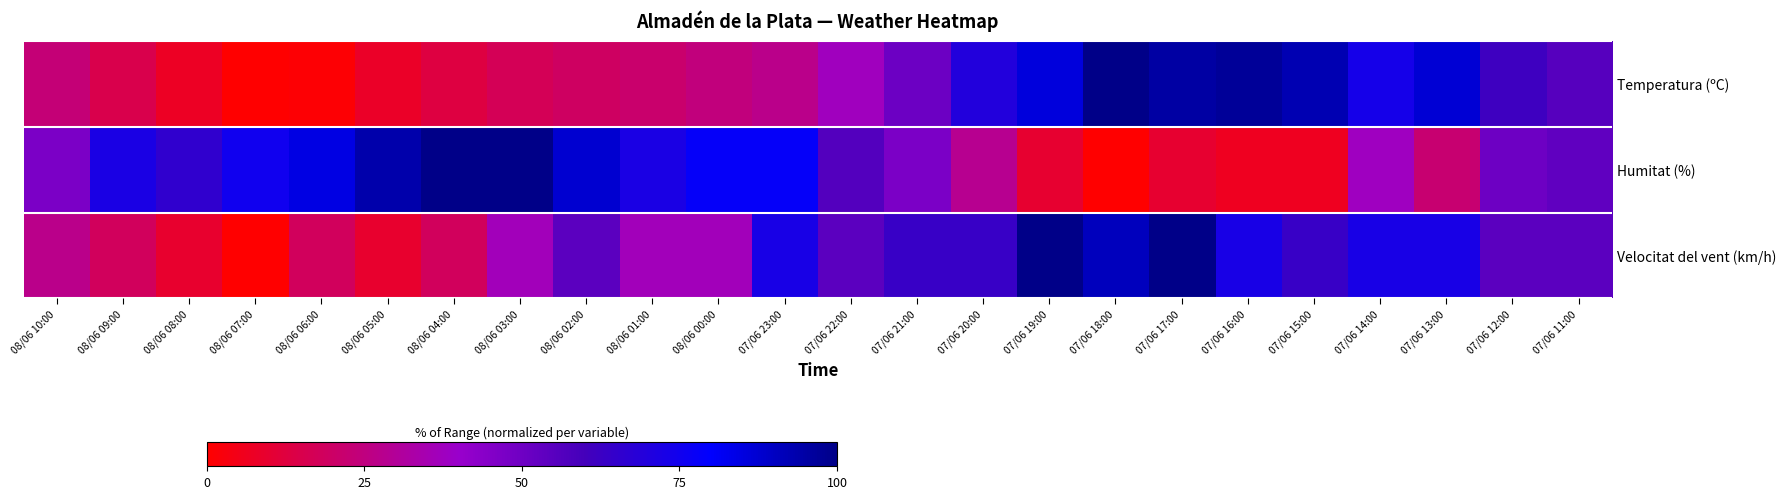

Reading left to right, list all the values displayed in this chart.

Temperatura (ºC): 08/06 10:00=23.2	08/06 09:00=15.2	08/06 08:00=7.1	08/06 07:00=0.0	08/06 06:00=1.0	08/06 05:00=8.1	08/06 04:00=13.1	08/06 03:00=17.2	08/06 02:00=19.2	08/06 01:00=21.2	08/06 00:00=24.2	07/06 23:00=27.3	07/06 22:00=37.4	07/06 21:00=50.5	07/06 20:00=69.7	07/06 19:00=85.9	07/06 18:00=100.0	07/06 17:00=94.9	07/06 16:00=97.0	07/06 15:00=92.9	07/06 14:00=73.7	07/06 13:00=86.9	07/06 12:00=61.6	07/06 11:00=55.6
Humitat (%): 08/06 10:00=46.9	08/06 09:00=71.9	08/06 08:00=65.6	08/06 07:00=75.0	08/06 06:00=84.4	08/06 05:00=93.8	08/06 04:00=100.0	08/06 03:00=100.0	08/06 02:00=87.5	08/06 01:00=71.9	08/06 00:00=78.1	07/06 23:00=78.1	07/06 22:00=56.2	07/06 21:00=46.9	07/06 20:00=28.1	07/06 19:00=9.4	07/06 18:00=0.0	07/06 17:00=9.4	07/06 16:00=6.2	07/06 15:00=6.2	07/06 14:00=37.5	07/06 13:00=21.9	07/06 12:00=50.0	07/06 11:00=53.1
Velocitat del vent (km/h): 08/06 10:00=27.3	08/06 09:00=18.2	08/06 08:00=9.1	08/06 07:00=0.0	08/06 06:00=18.2	08/06 05:00=9.1	08/06 04:00=18.2	08/06 03:00=36.4	08/06 02:00=54.5	08/06 01:00=36.4	08/06 00:00=36.4	07/06 23:00=72.7	07/06 22:00=54.5	07/06 21:00=63.6	07/06 20:00=63.6	07/06 19:00=100.0	07/06 18:00=90.9	07/06 17:00=100.0	07/06 16:00=72.7	07/06 15:00=63.6	07/06 14:00=72.7	07/06 13:00=72.7	07/06 12:00=54.5	07/06 11:00=54.5